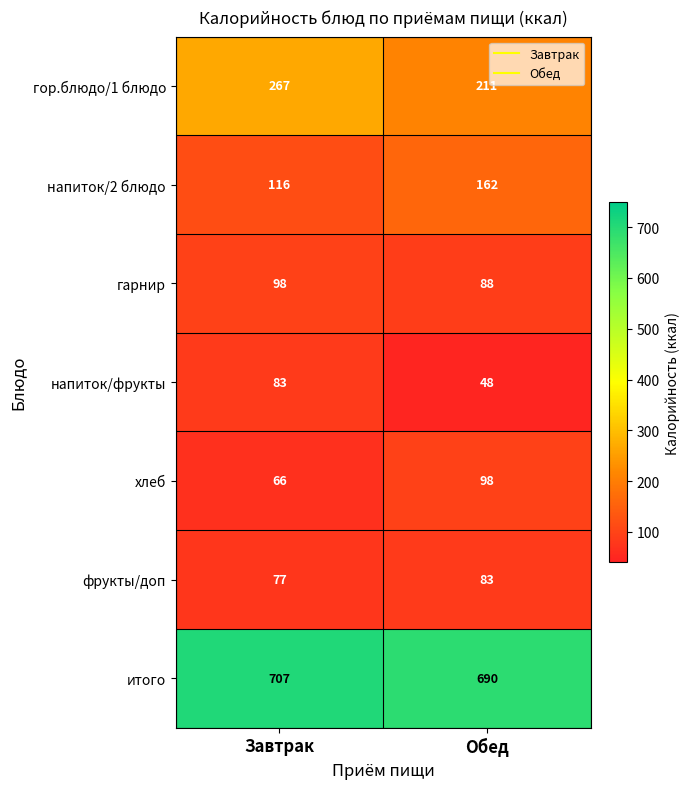

Reading right to left, extract all data points from this chart.

гор.блюдо/1 блюдо: 211	267
напиток/2 блюдо: 162	116
гарнир: 88	98
напиток/фрукты: 48	83
хлеб: 98	66
фрукты/доп: 83	77
итого: 690	707